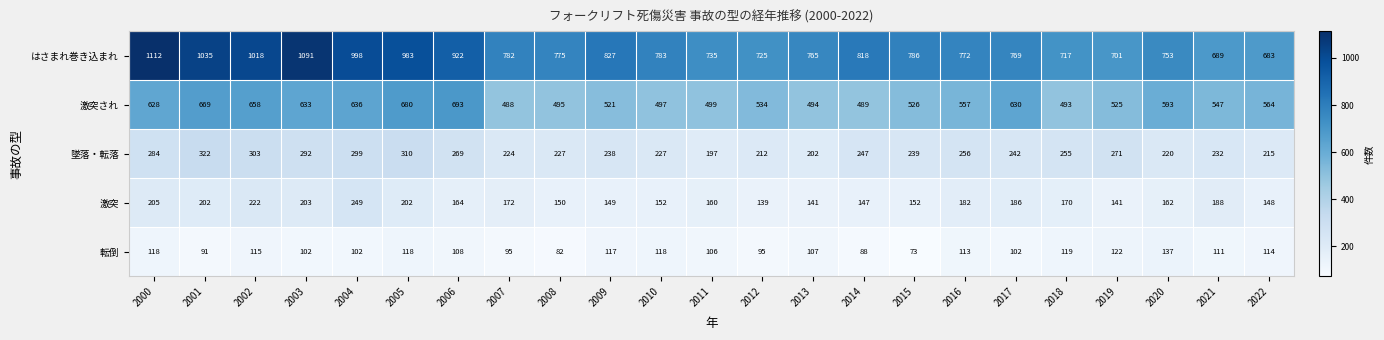

What is the difference between the highest and lowest values at 2012?

630